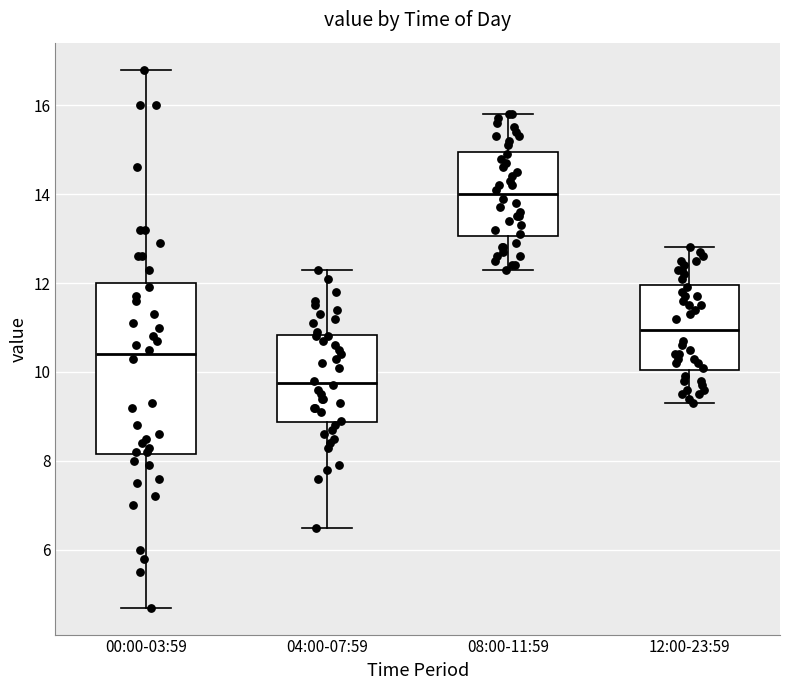

Which box's median line is the lowest?

04:00-07:59